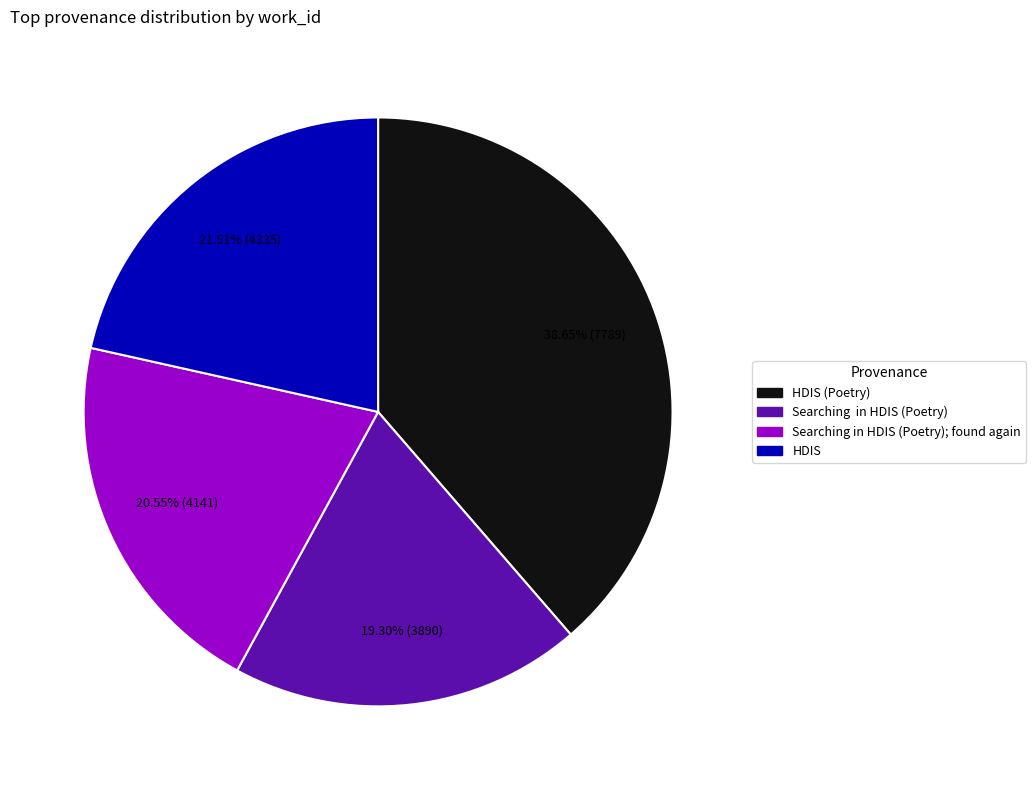

The Searching in HDIS (Poetry); found again slice represents 21% of the pie. True or false?

True